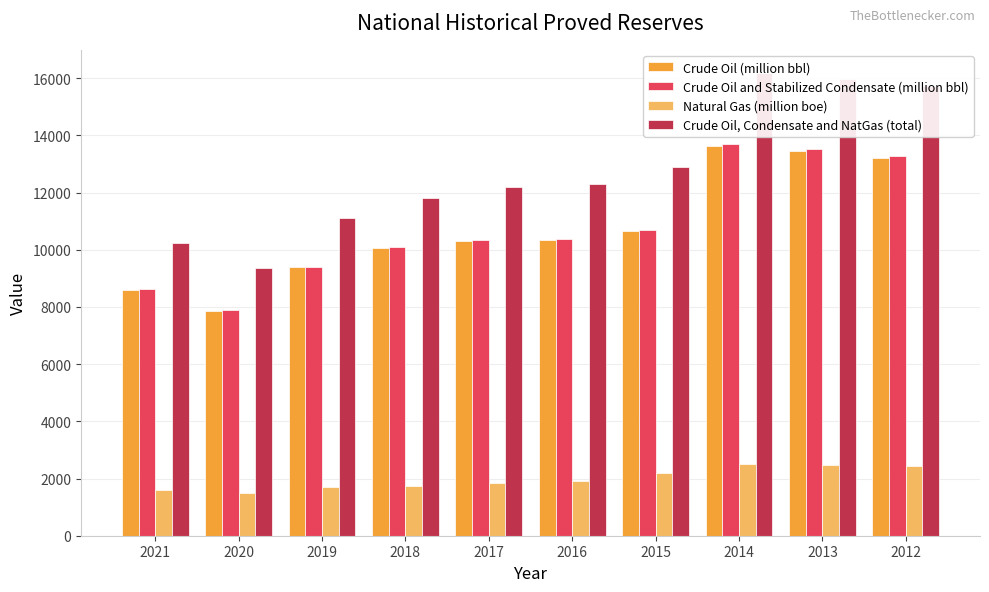

Which series has the largest range (max minus min)?

Crude Oil, Condensate and NatGas (total)